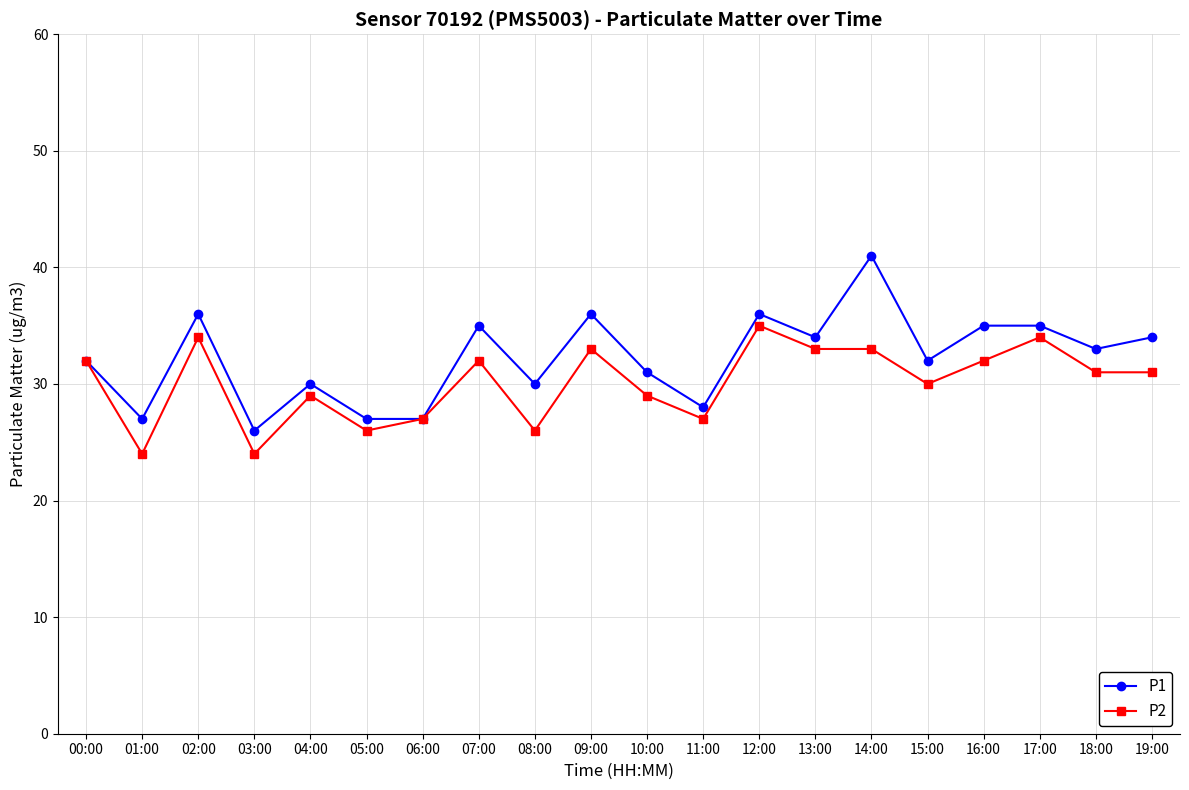

At which label does P1 reach its minimum?

03:00